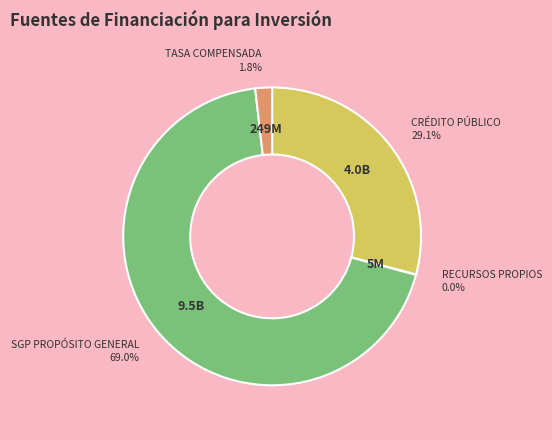

Does SGP PROPÓSITO GENERAL represent more than half of the total?

Yes